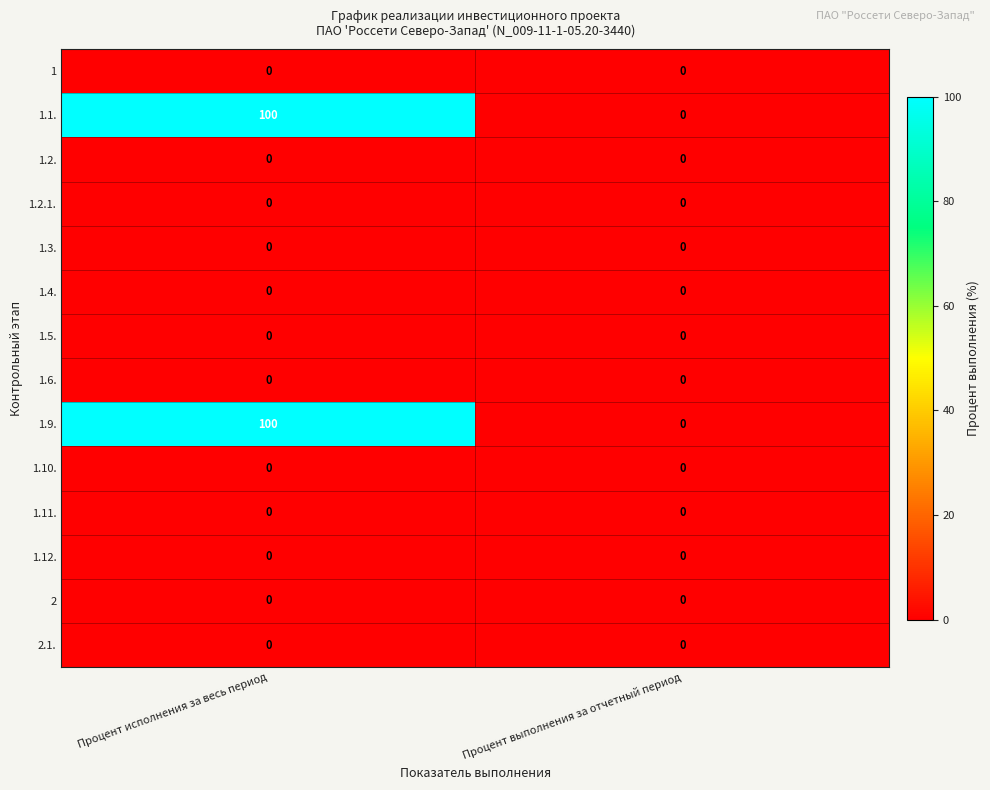

What is the greatest value displayed?

100